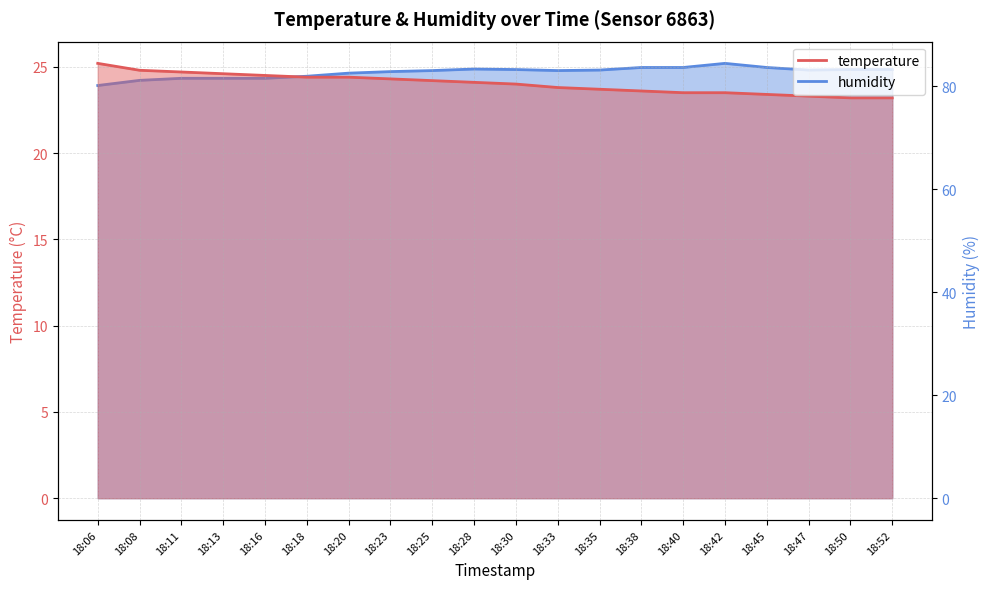

What is the maximum value for humidity?

84.4